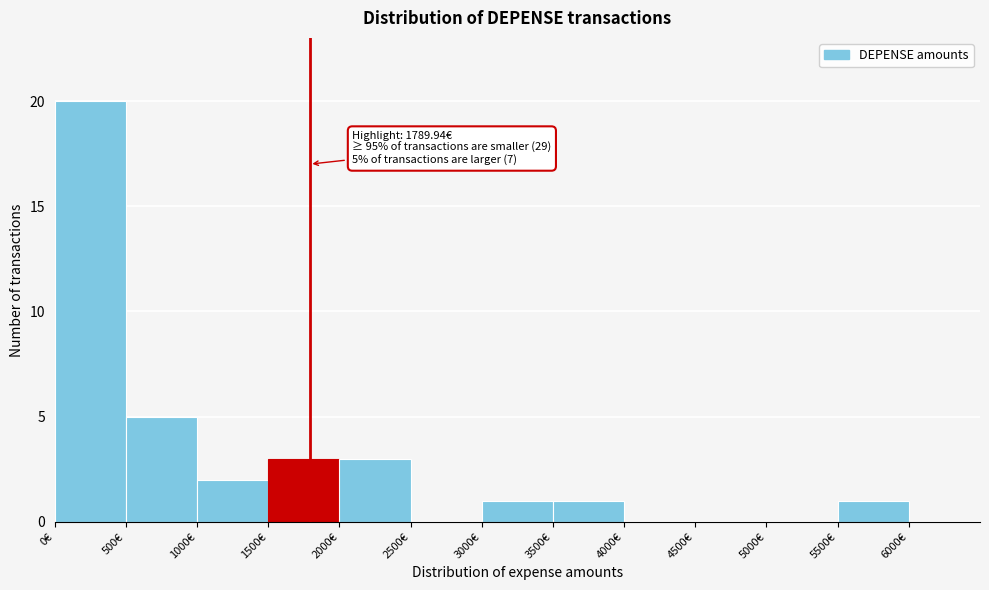

Over which range of the x-axis is the bar tallest?

0 to 500